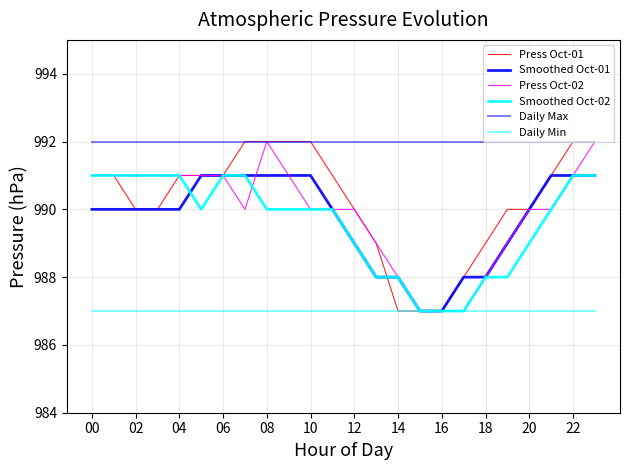

How many lines are shown in the chart?

6